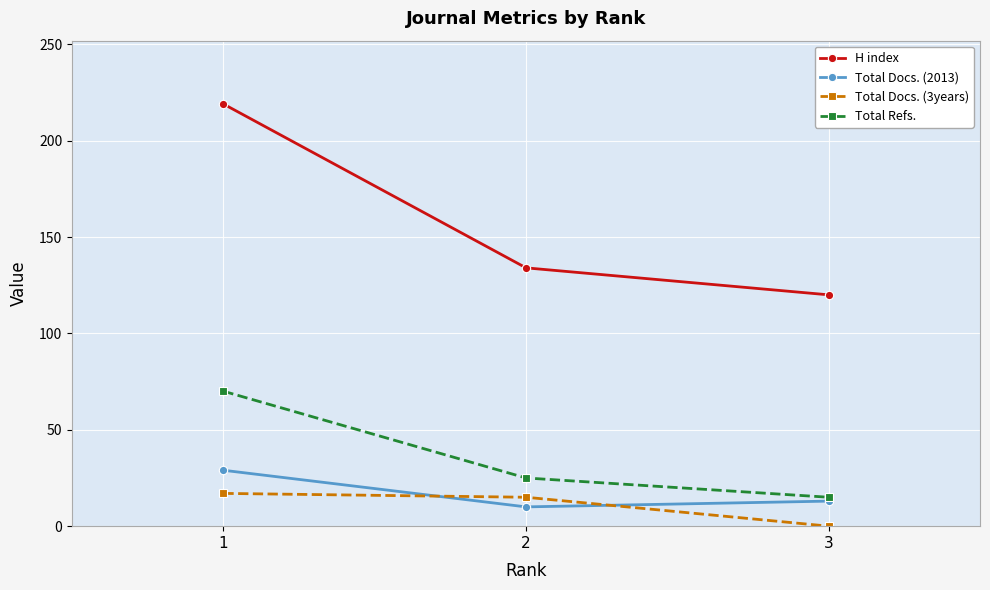

True or false: Total Docs. (2013) has a value of 10 at 2.

True